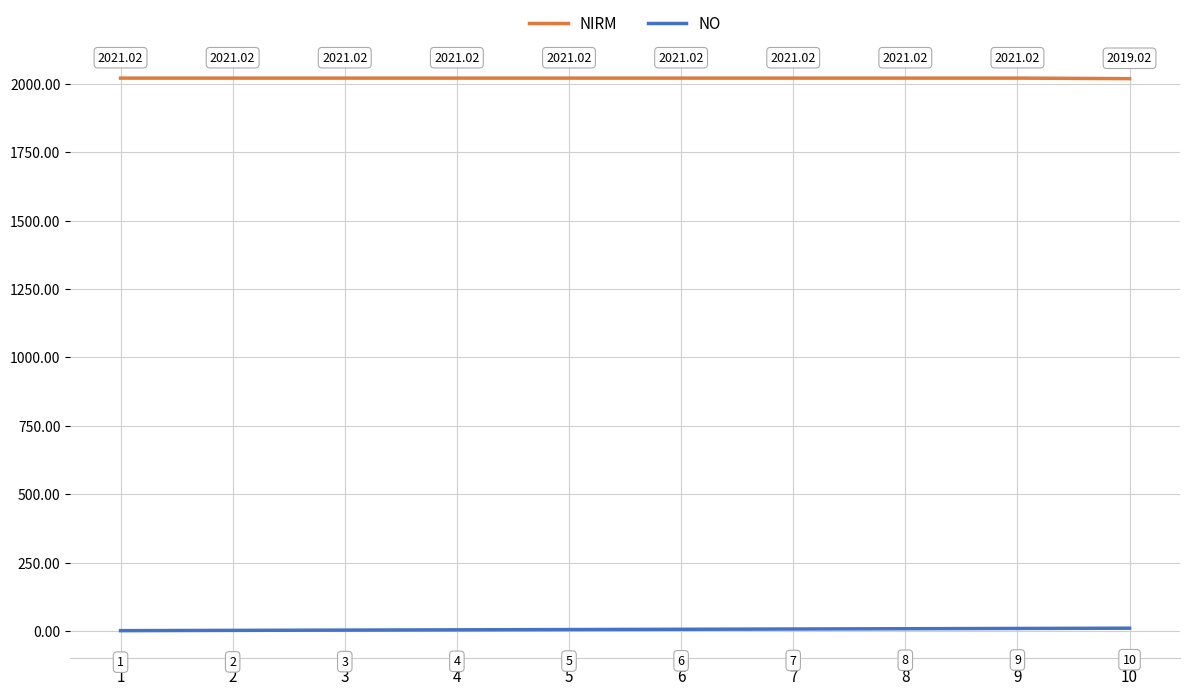

Which category has the highest value in the NIRM series?

3